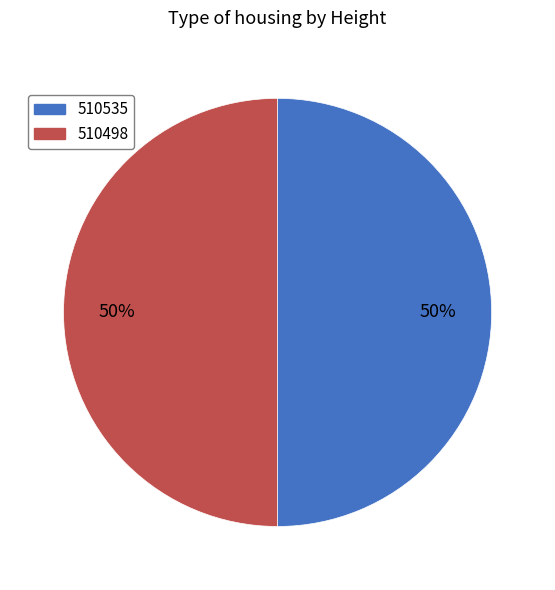

To the nearest percent, what is the combined percentage of 510535 and 510498?

100%